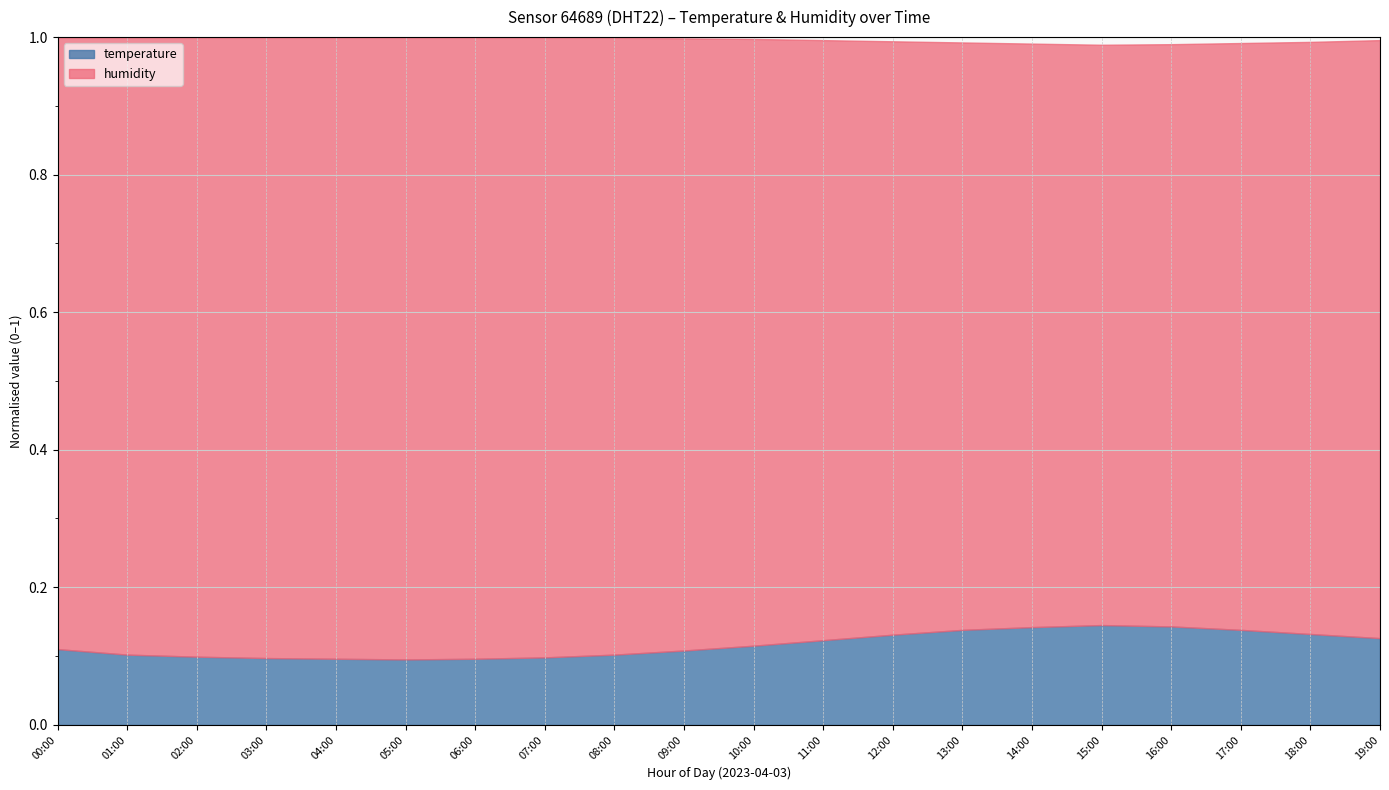

Is it true that temperature equals 0.0 at 07:00?

False